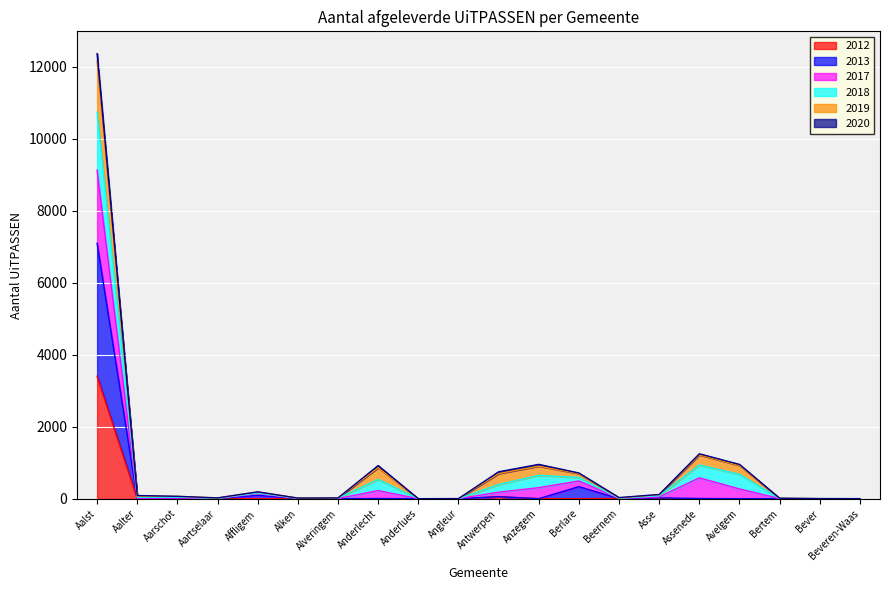

How many lines are shown in the chart?

6